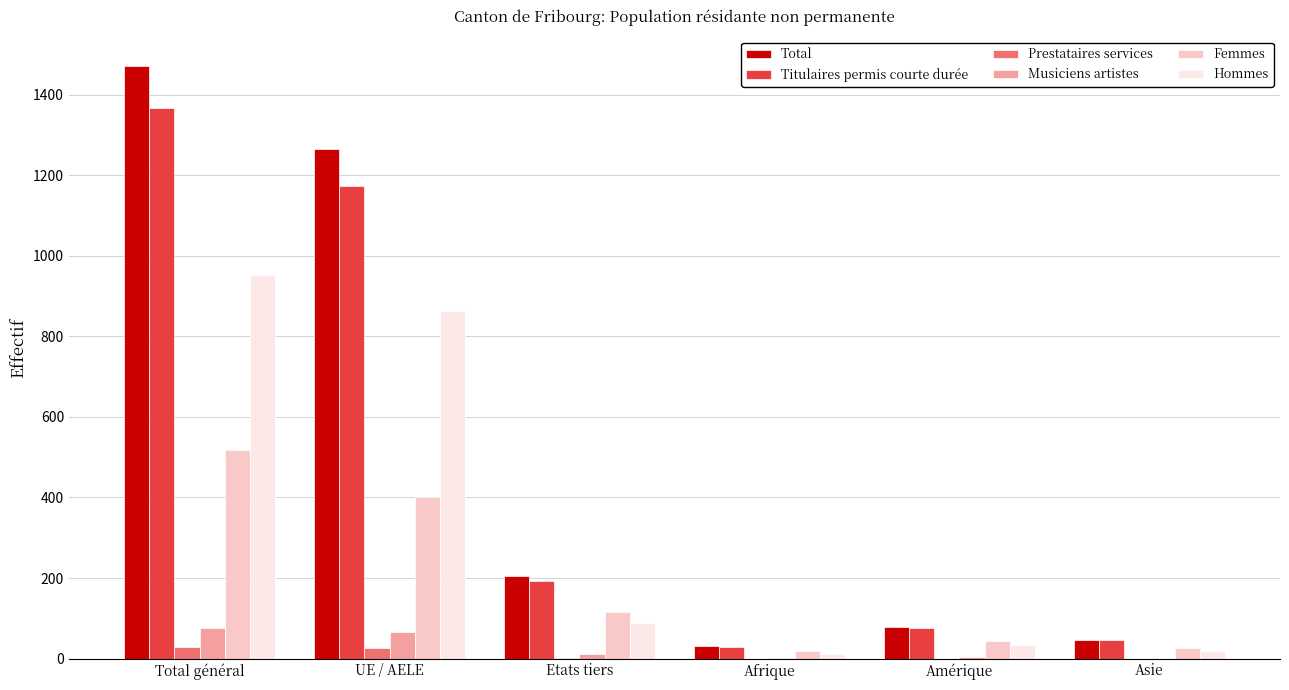

What is the greatest value displayed?

1471